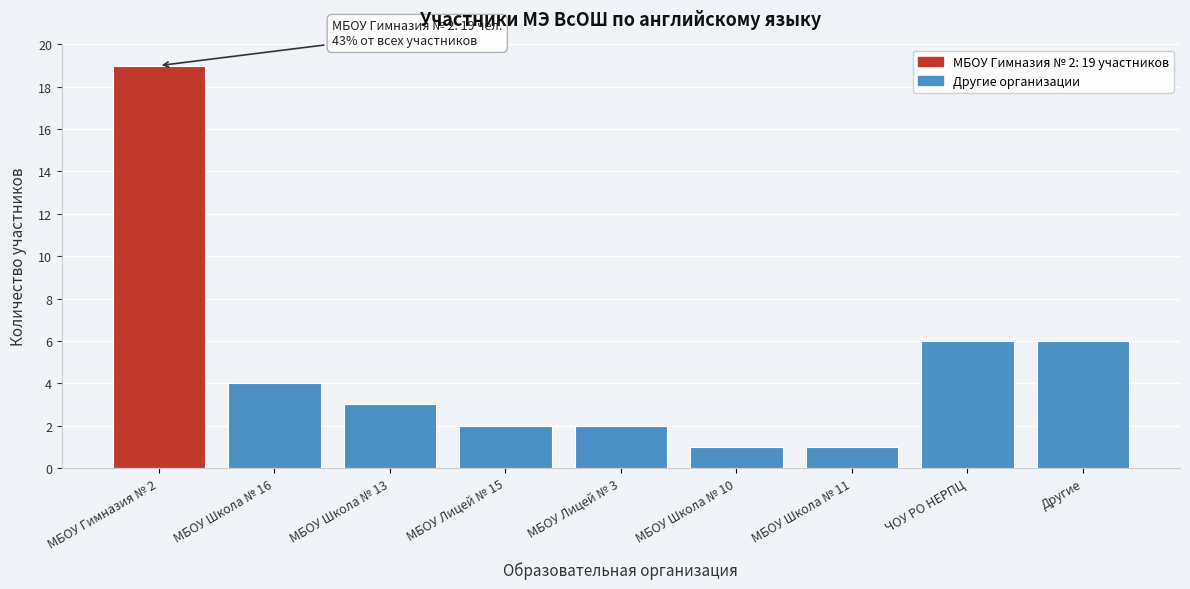

Reading left to right, what are all the values shown in this chart?

МБОУ Гимназия № 2=19	МБОУ Школа № 16=4	МБОУ Школа № 13=3	МБОУ Лицей № 15=2	МБОУ Лицей № 3=2	МБОУ Школа № 10=1	МБОУ Школа № 11=1	ЧОУ РО НЕРПЦ=6	Другие=6